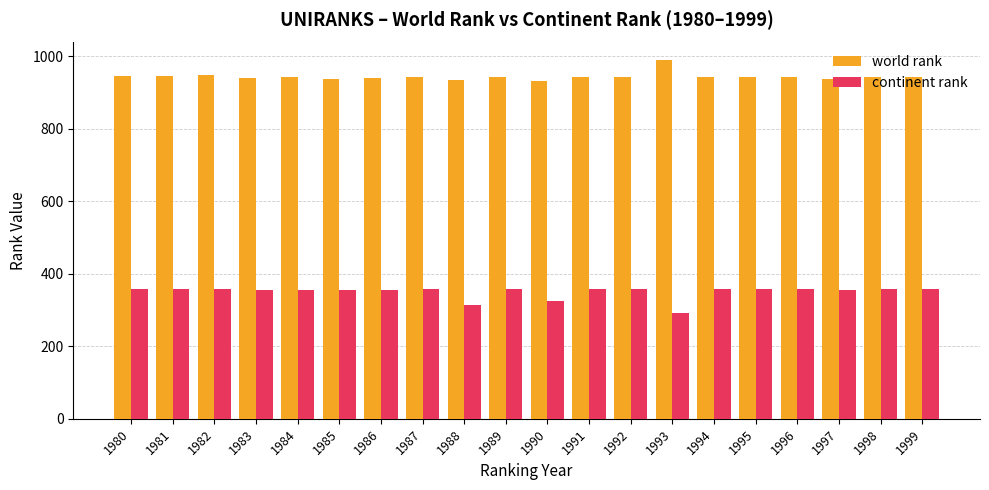

What is the spread (max minus min) of values at 1991?

585